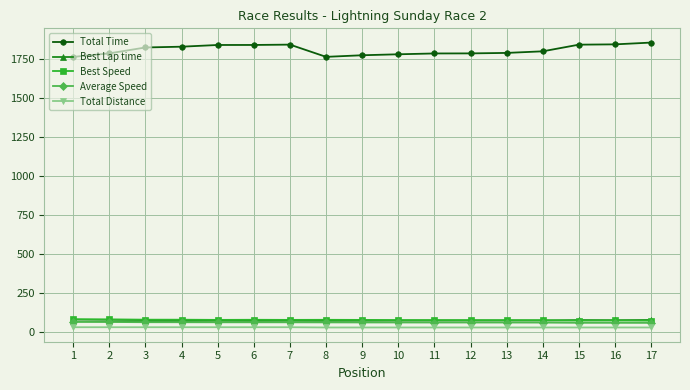

Which series has the largest total across all categories?

Total Time